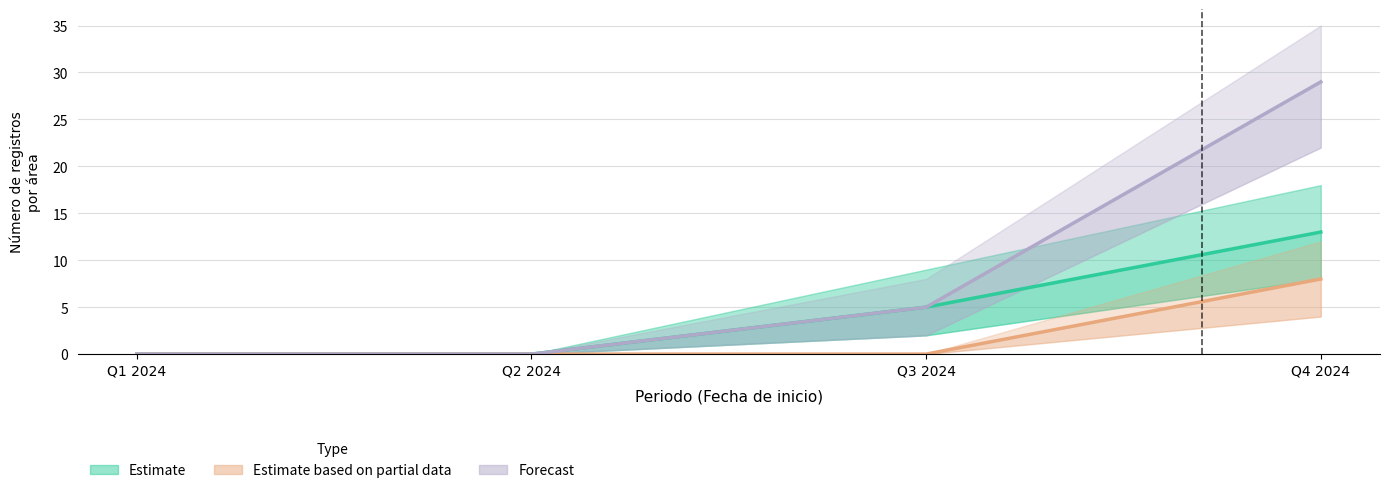

What position from the right is Q4 2024?

1